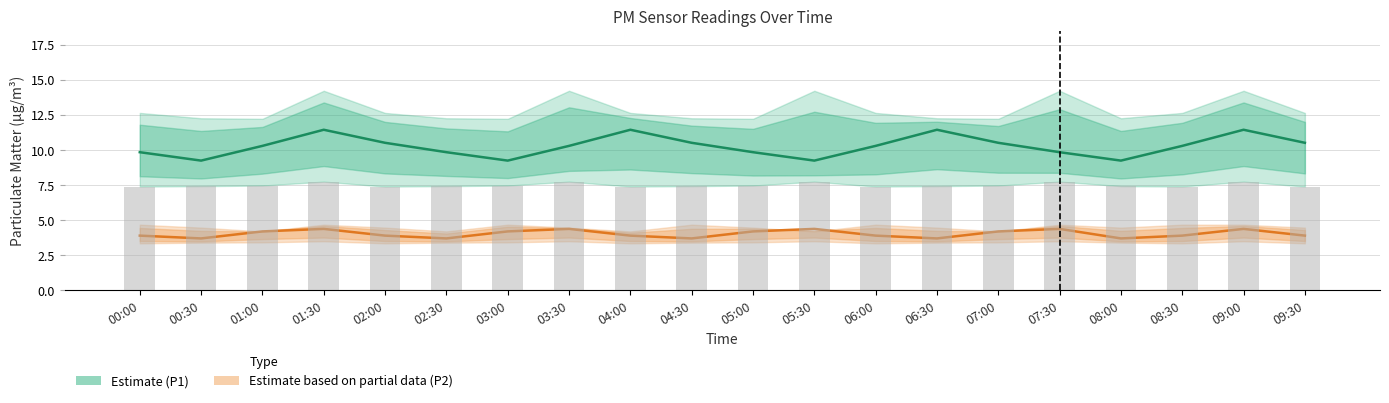

Are the bars horizontal?

No